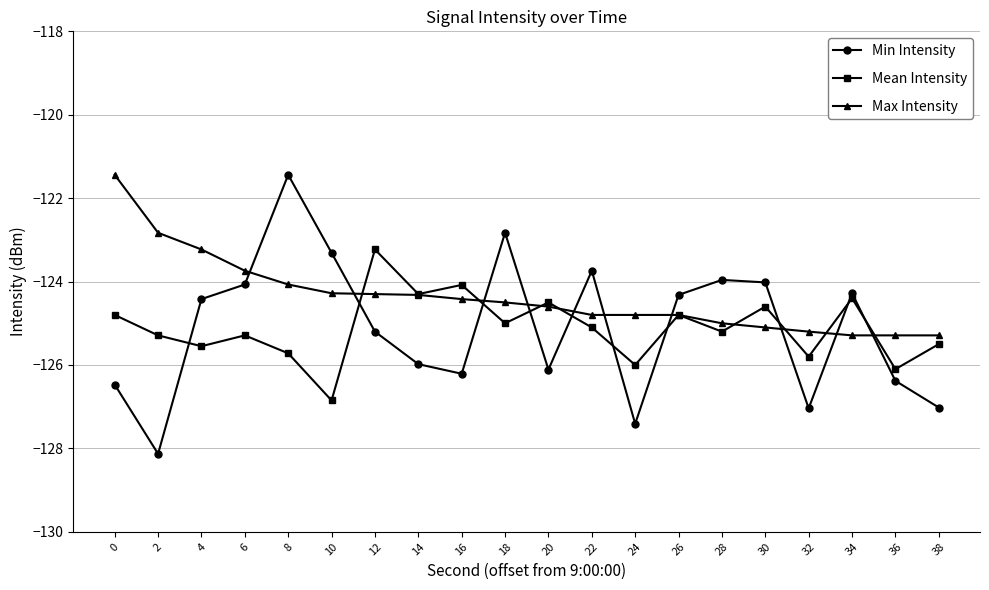

At which category is the sum across all series the highest?

8